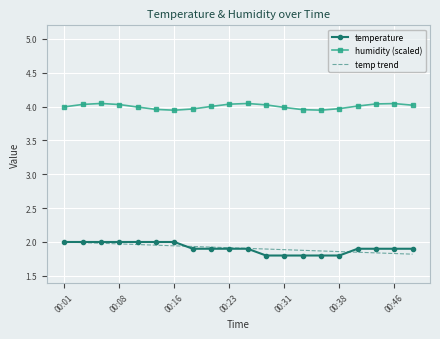

How many temperature values are between 1 and 2?

20